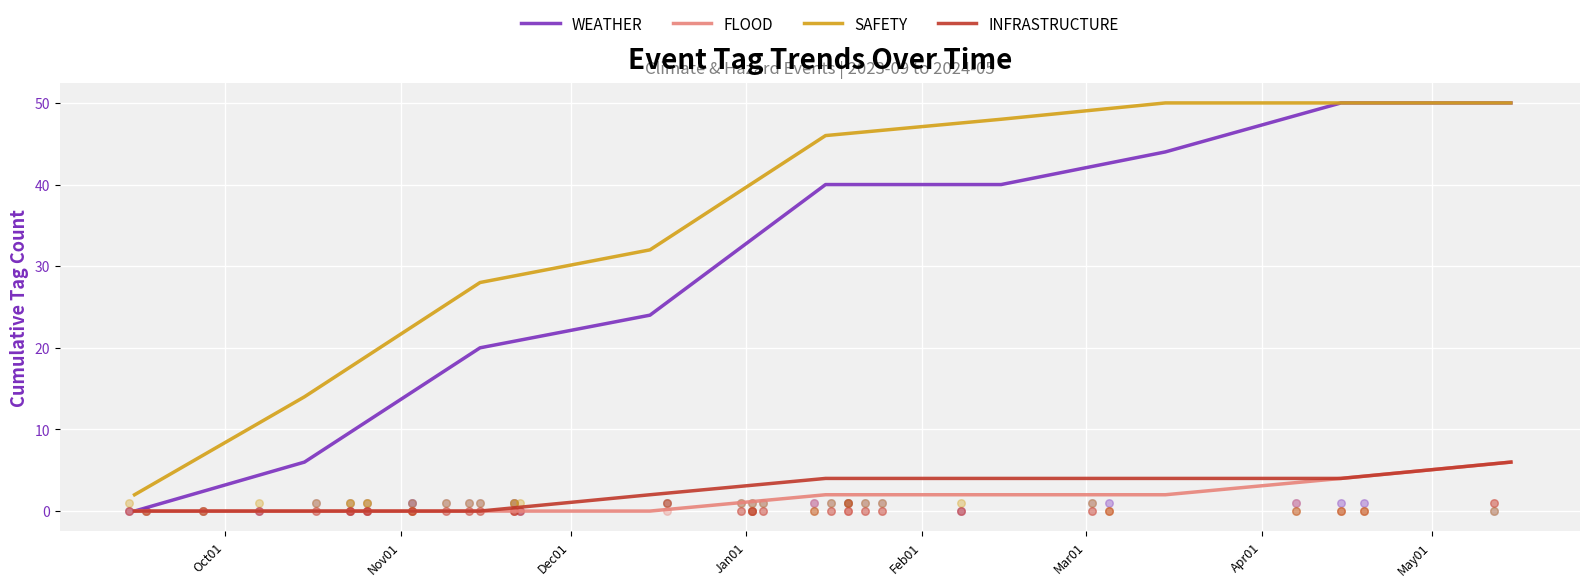

Which series contains the lowest Y value?

WEATHER